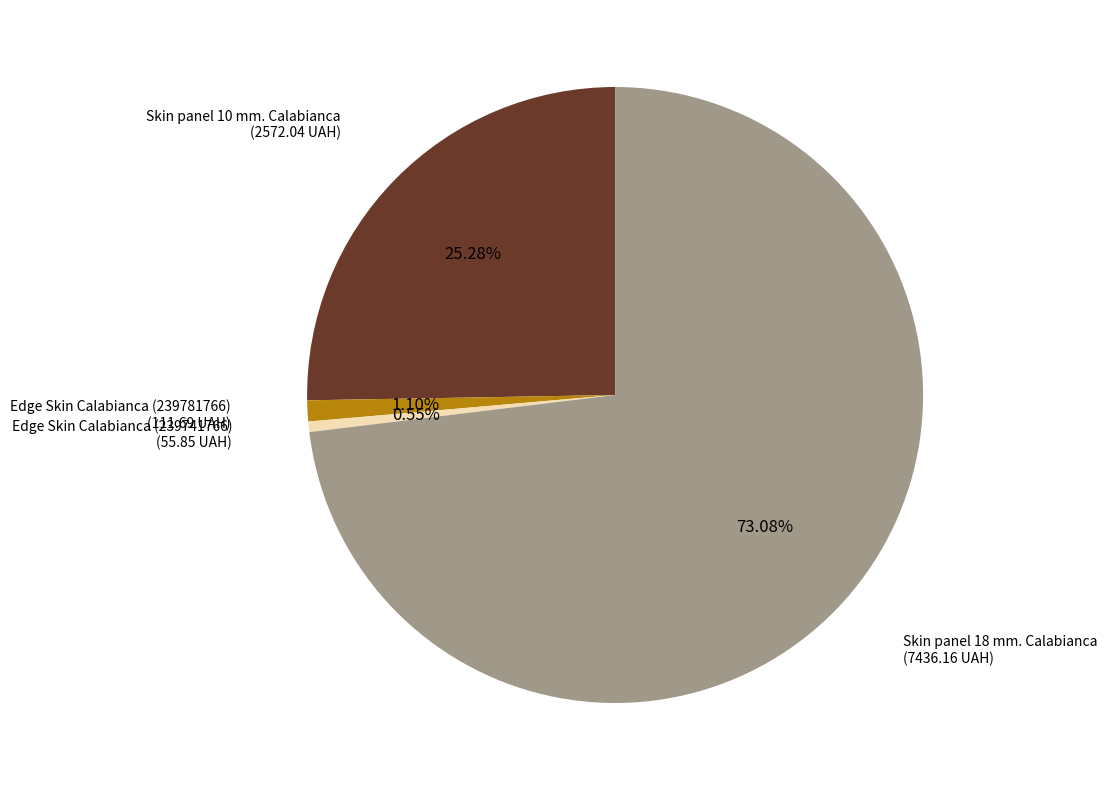

Is there a majority slice in this chart?

Yes